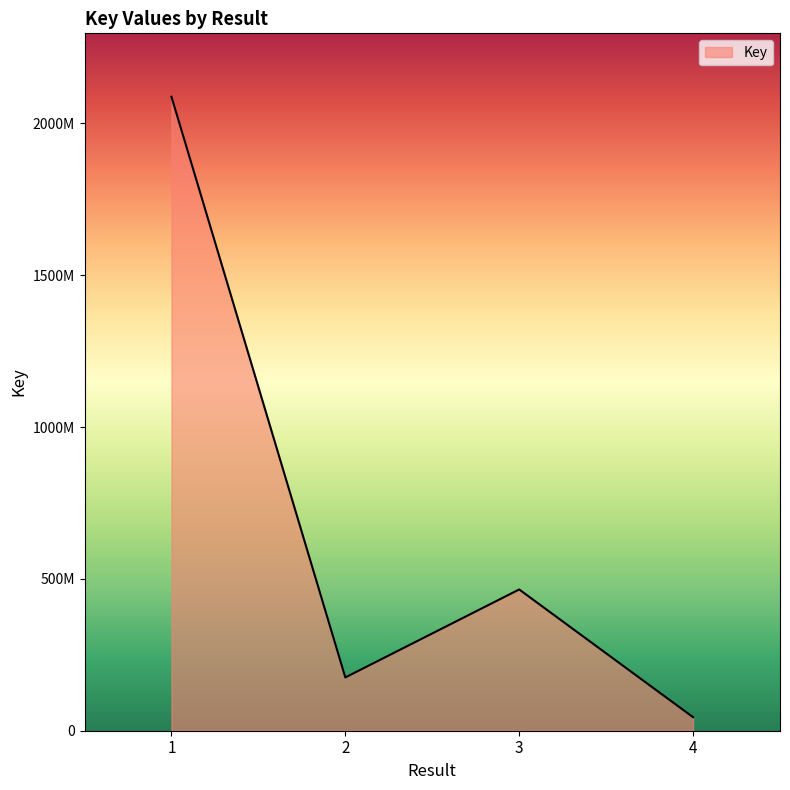

Which category has the lowest value across all series?

4